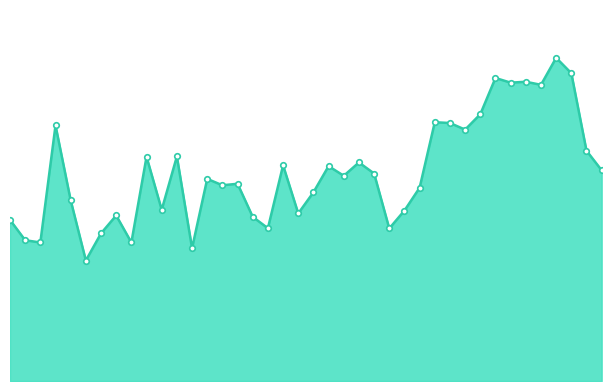

Reading right to left, extract all data points from this chart.

01:49=18.5	01:47=20.2	01:44=27.0	01:41=28.4	01:38=26.0	01:35=26.2	01:32=26.2	01:30=26.6	01:27=23.4	01:24=22.1	01:21=22.6	01:15=22.7	01:09=16.9	01:07=14.9	01:04=13.4	01:02=18.2	00:59=19.2	00:57=18.0	00:54=18.9	00:52=16.6	00:49=14.7	00:46=18.9	00:43=13.4	00:41=14.4	00:38=17.3	00:36=17.2	00:33=17.7	00:31=11.7	00:28=19.7	00:26=15.0	00:24=19.7	00:21=12.2	00:19=14.5	00:16=12.9	00:14=10.6	00:11=15.8	00:09=22.4	00:06=12.2	00:04=12.3	00:01=14.1